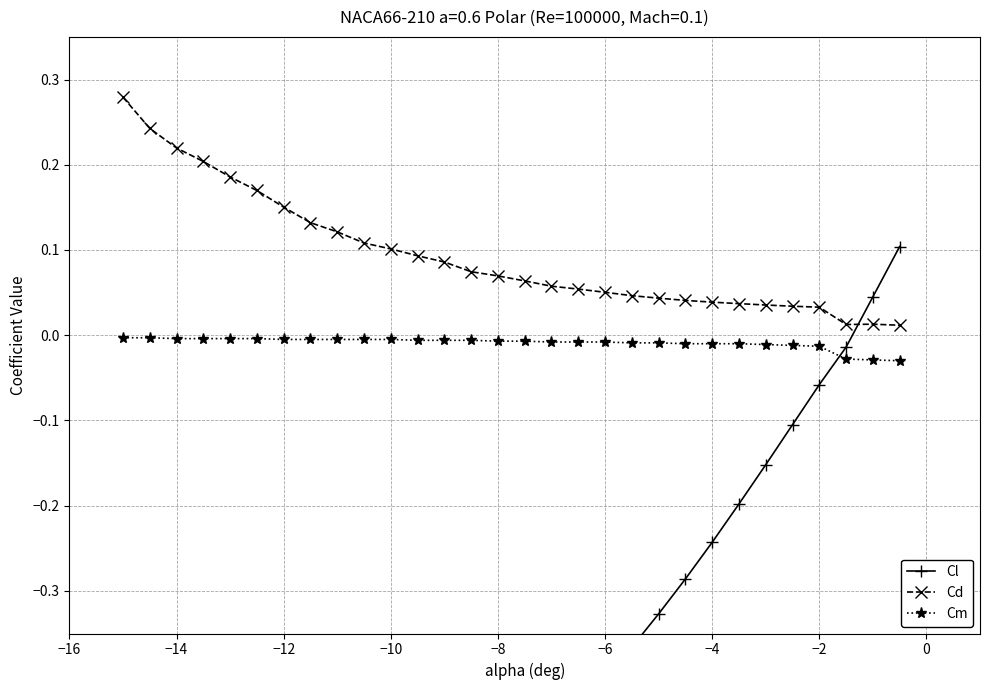

What are all the series names shown in the legend?

Cl, Cd, Cm